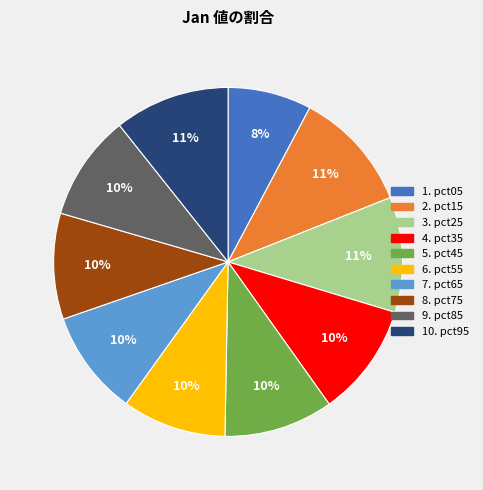

To the nearest percent, what is the average slice percentage?

10%